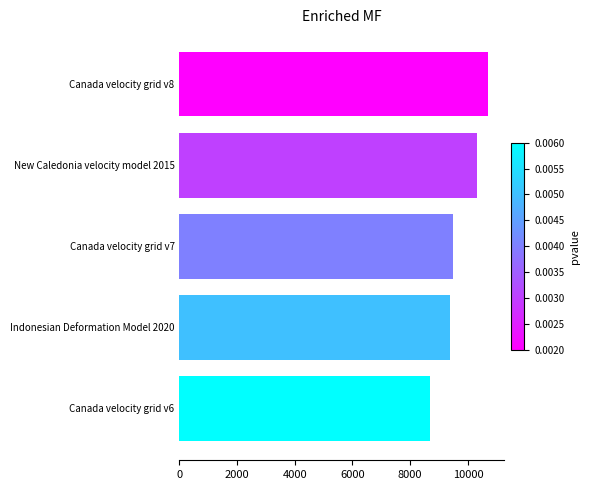

Reading bottom to top, transcribe all the data shown in this chart.

8676	9375	9483	10323	10707